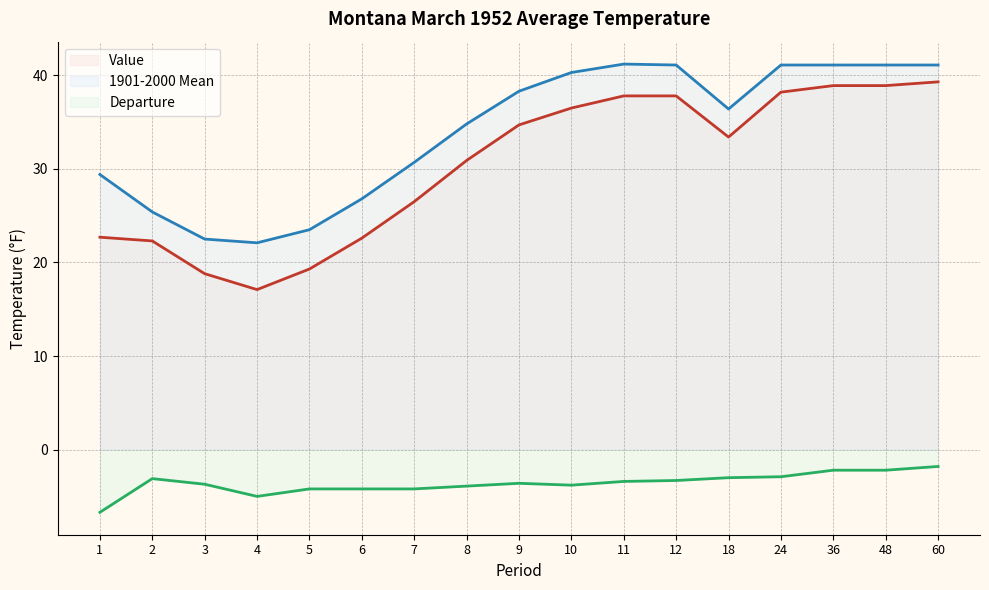

What are all the series names shown in the legend?

Value, 1901-2000 Mean, Departure